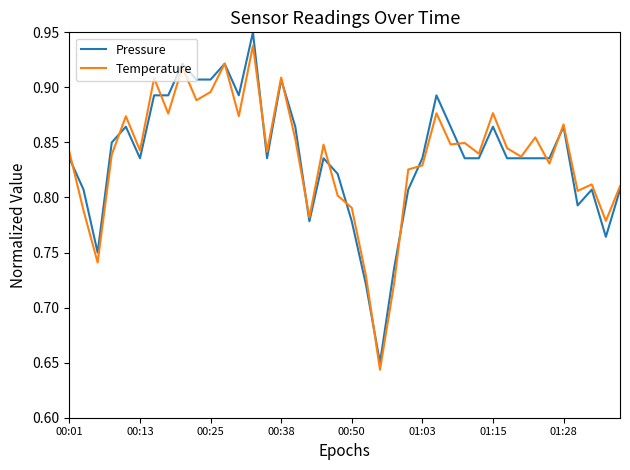

How many series are shown in this chart?

2